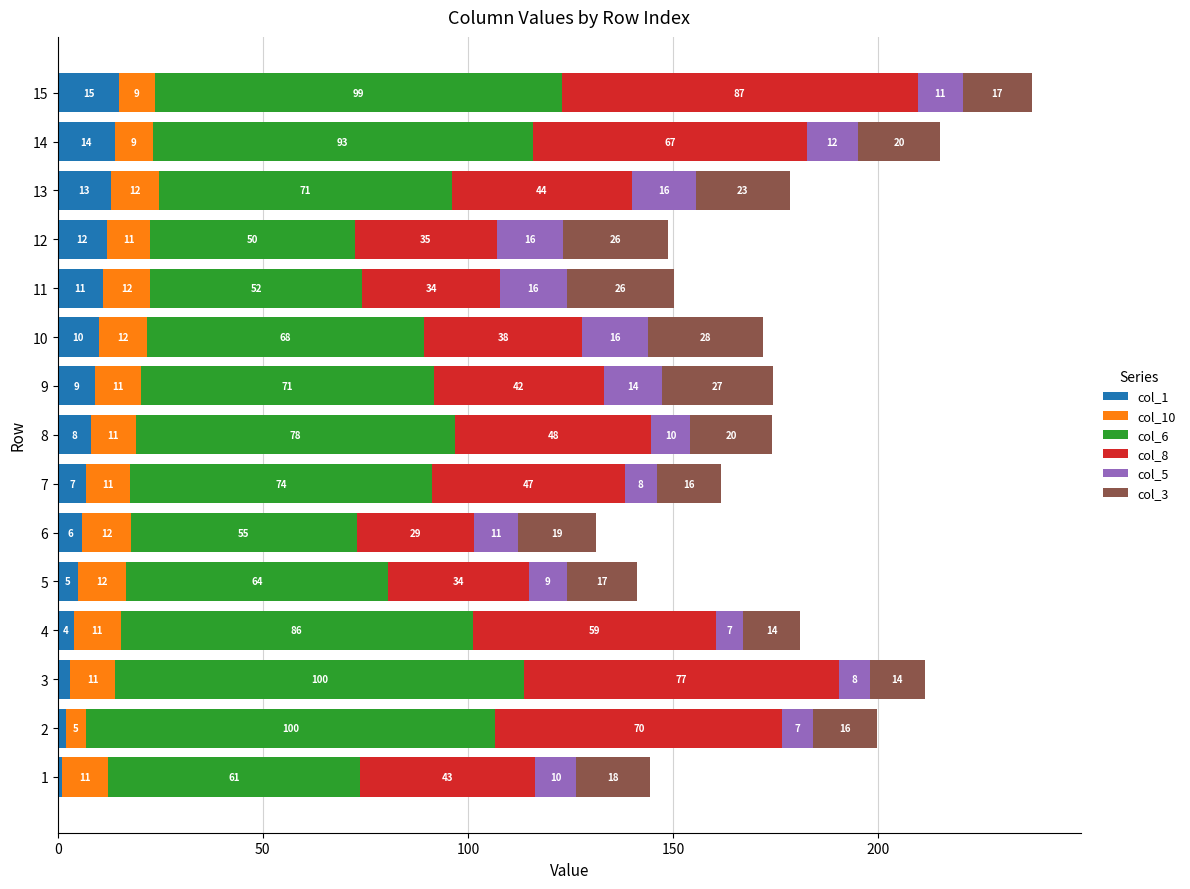

Which category has the highest value in the col_1 series?

15